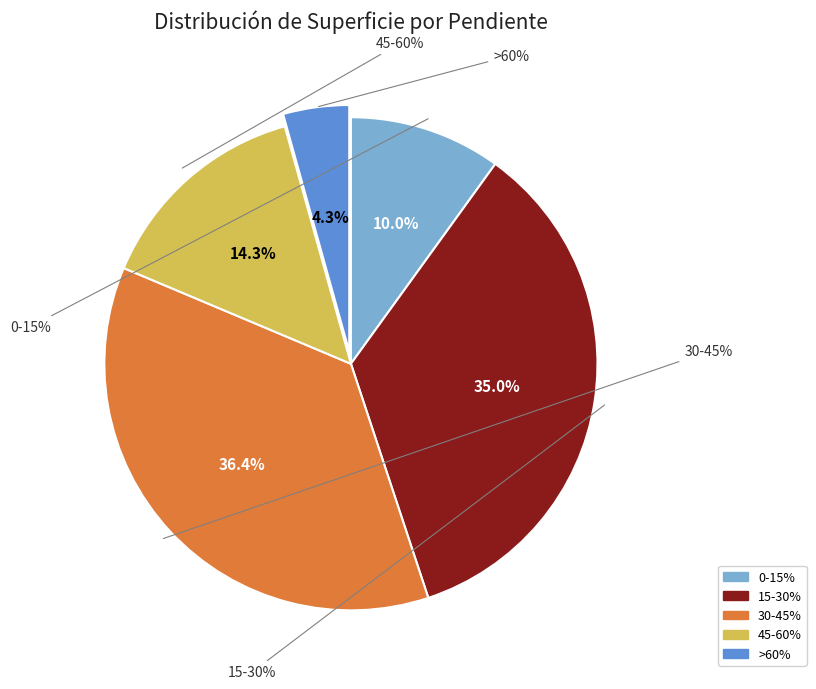

Approximately how many times larger is the value at 15-30% compared to >60%?

8.1